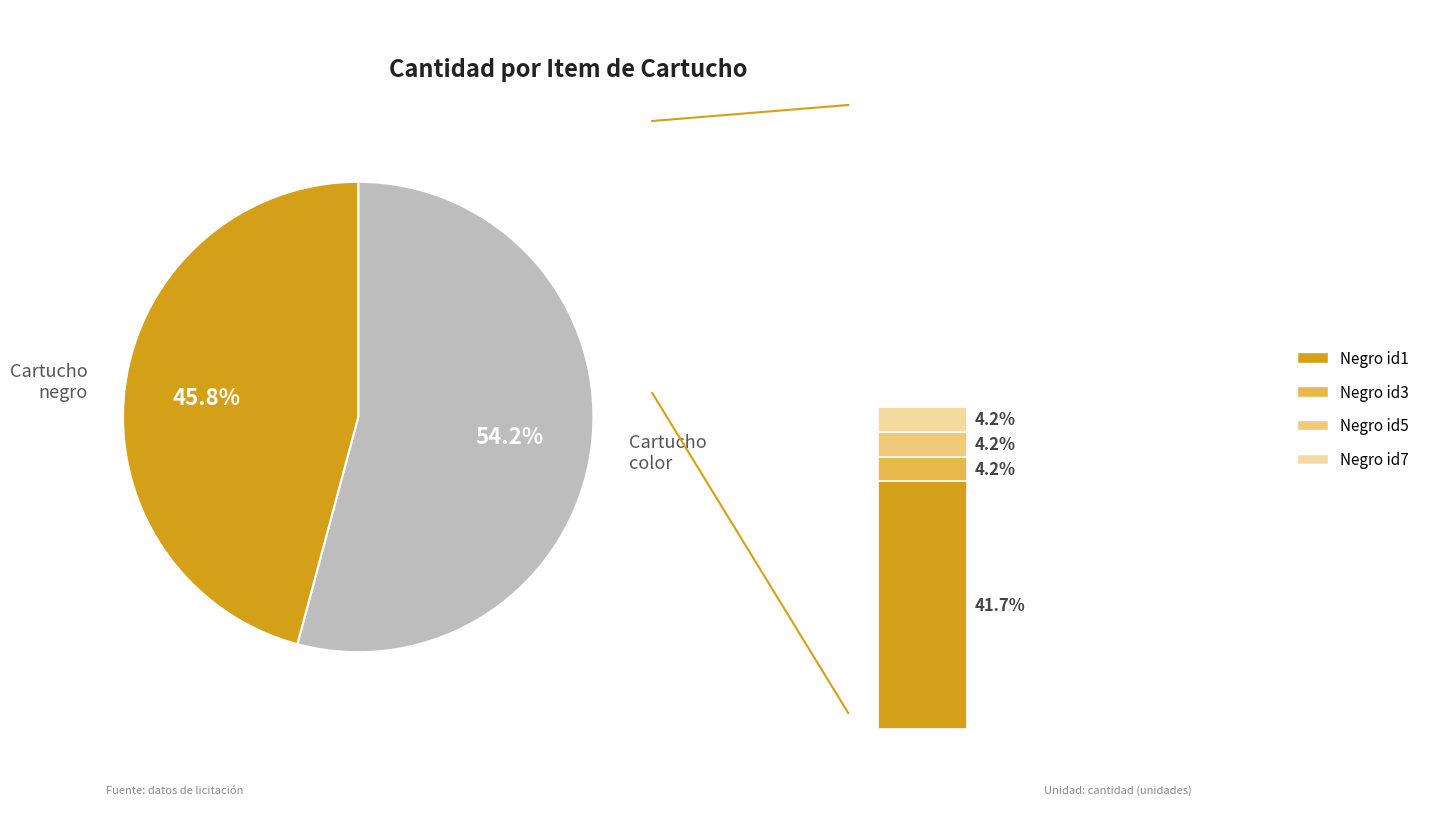

Is it true that Cartucho negro (id 1) is 30% of the pie?

False